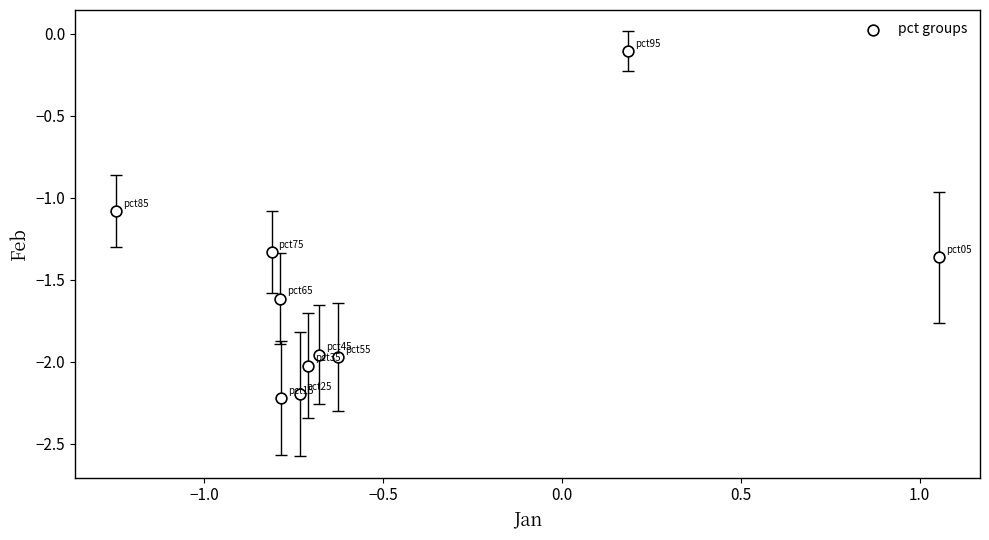

What is the range of Y values (max minus min)?

2.1